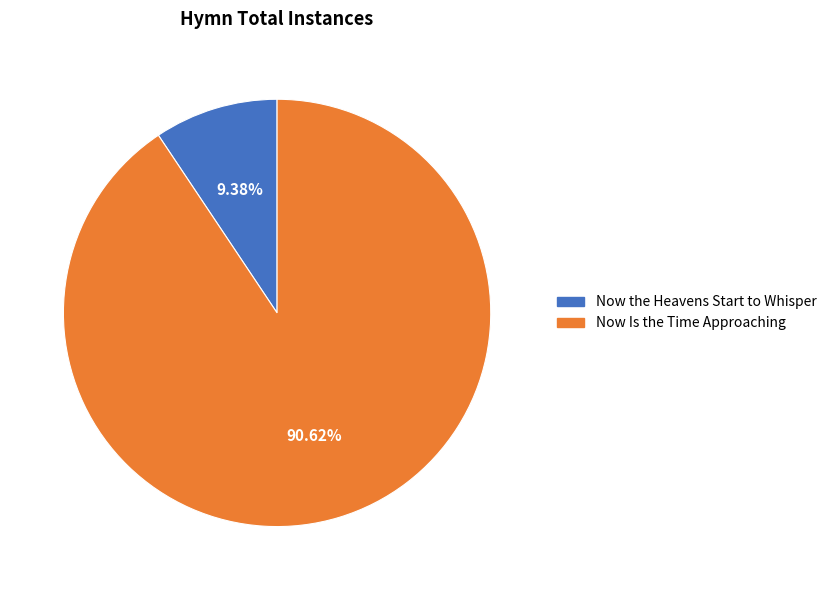

To the nearest percent, what percentage of the pie is Now the Heavens Start to Whisper?

9%